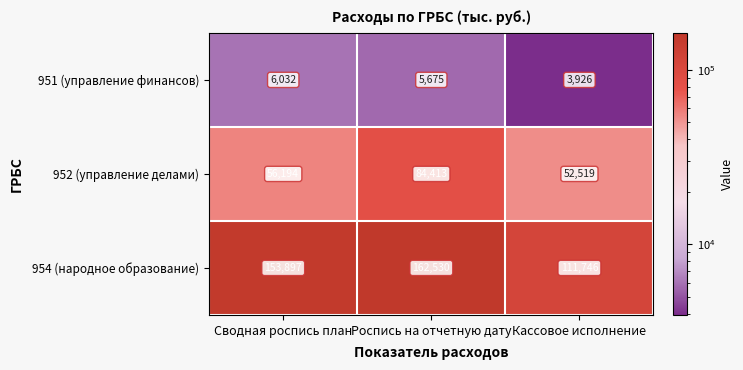

Rank the series by their average value, from highest to lowest.

954 (народное образование), 952 (управление делами), 951 (управление финансов)